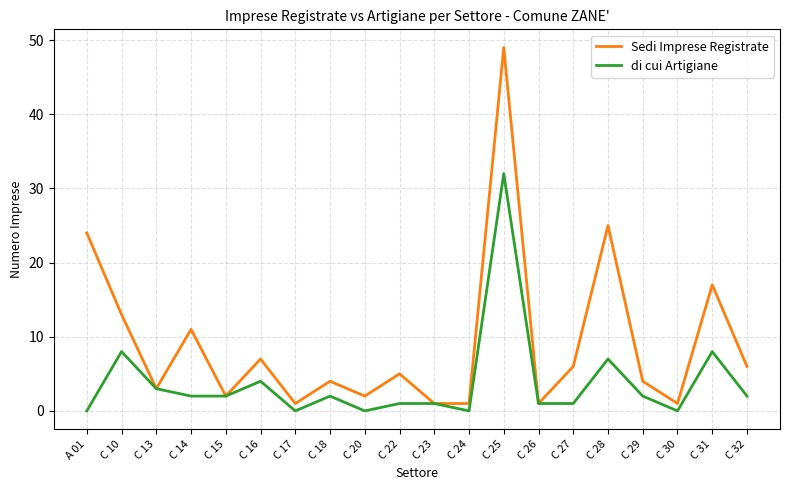

Between C 17 and C 32, which series saw the biggest shift?

Sedi Imprese Registrate